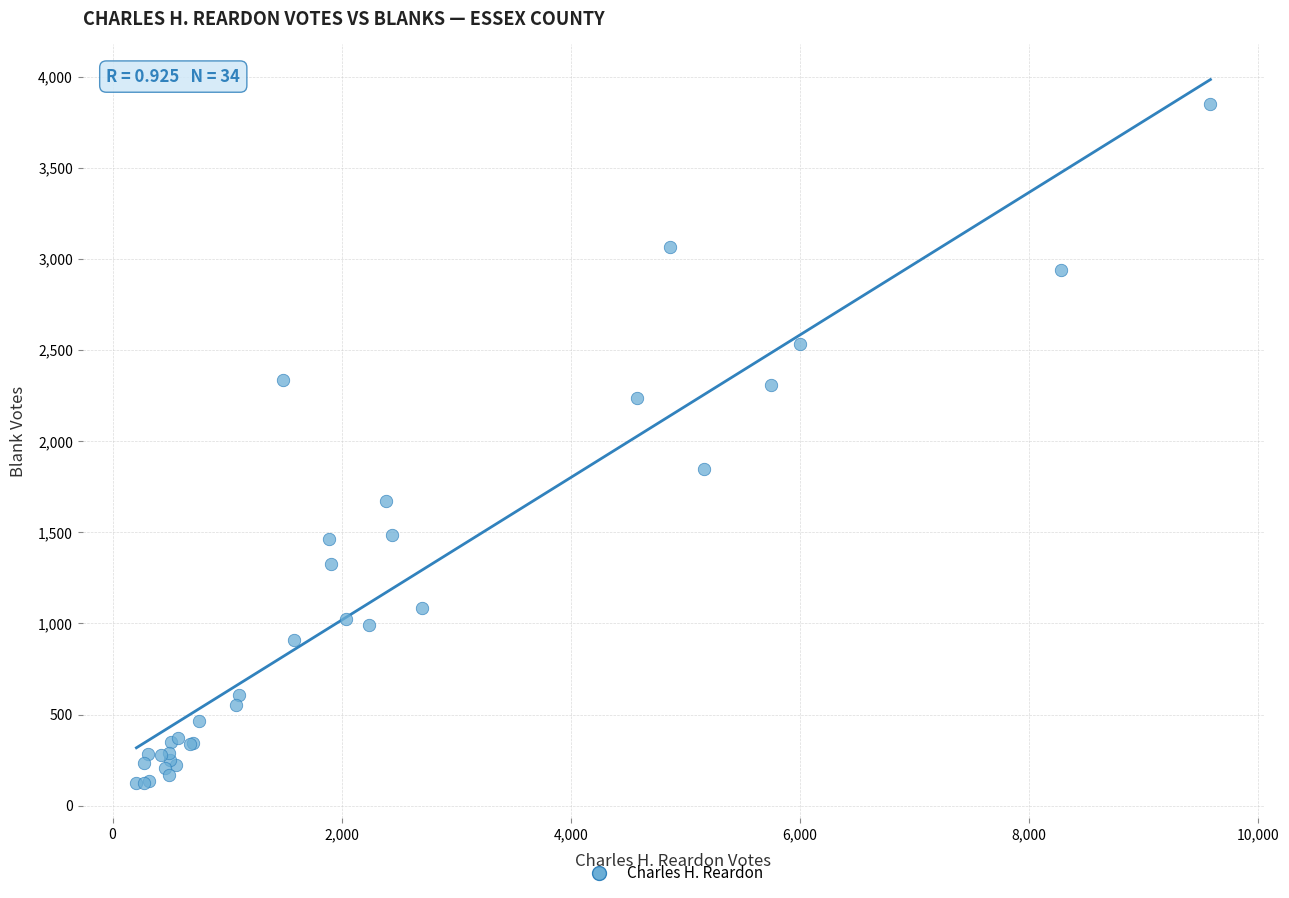

What Y value in the scatter plot is closest to 1988?

1848